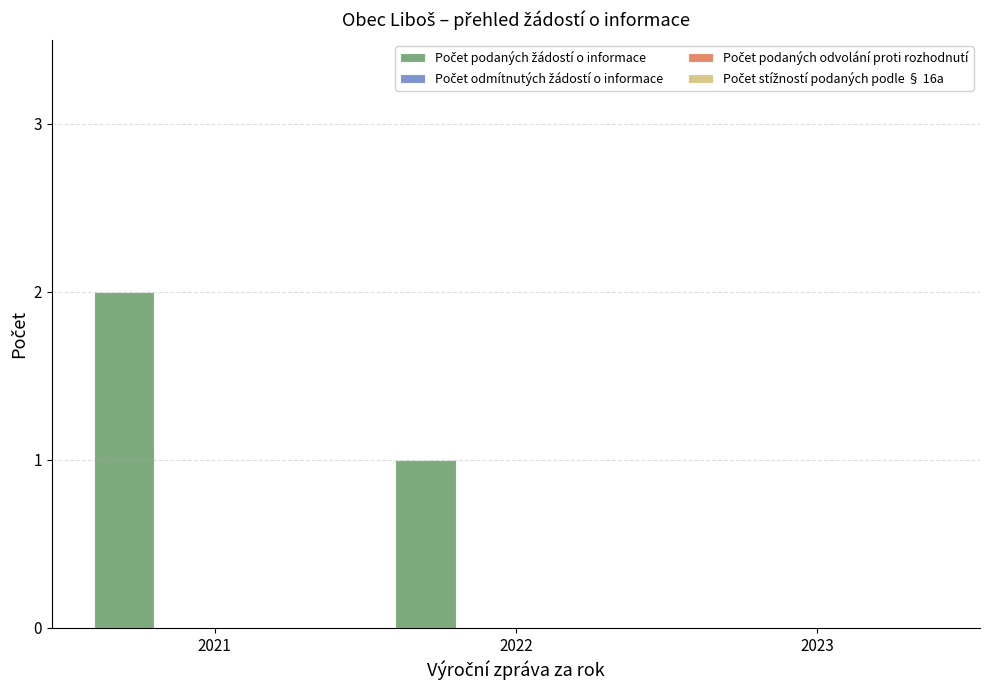

What is the sum of all values?

3